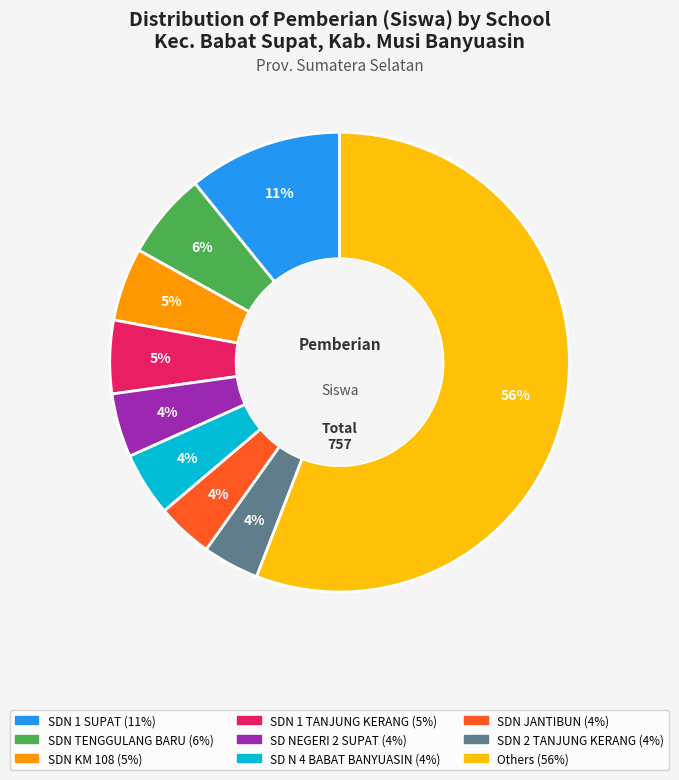

To the nearest percent, what is the average slice percentage?

11%